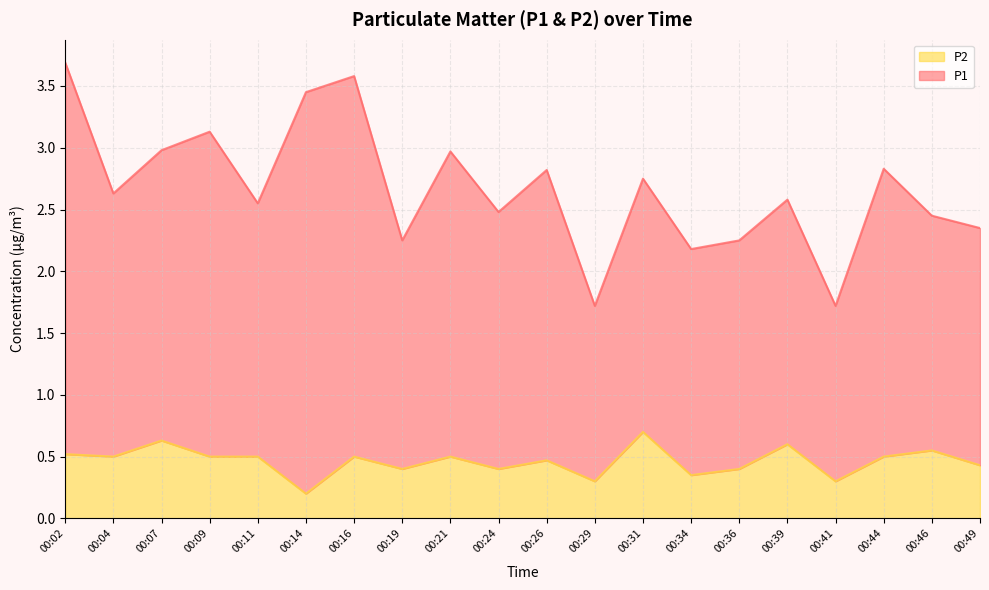

What is the total value across all series at 00:41?

1.7